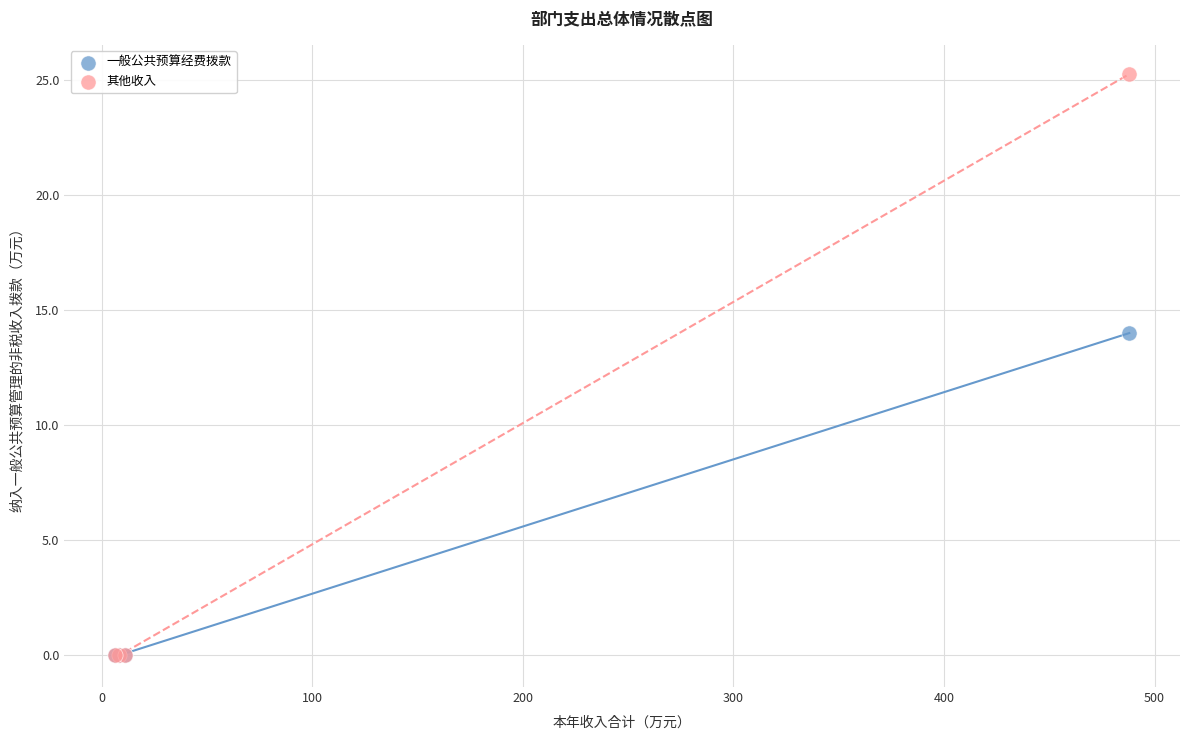

What are all the series names shown in the legend?

一般公共预算经费拨款, 其他收入